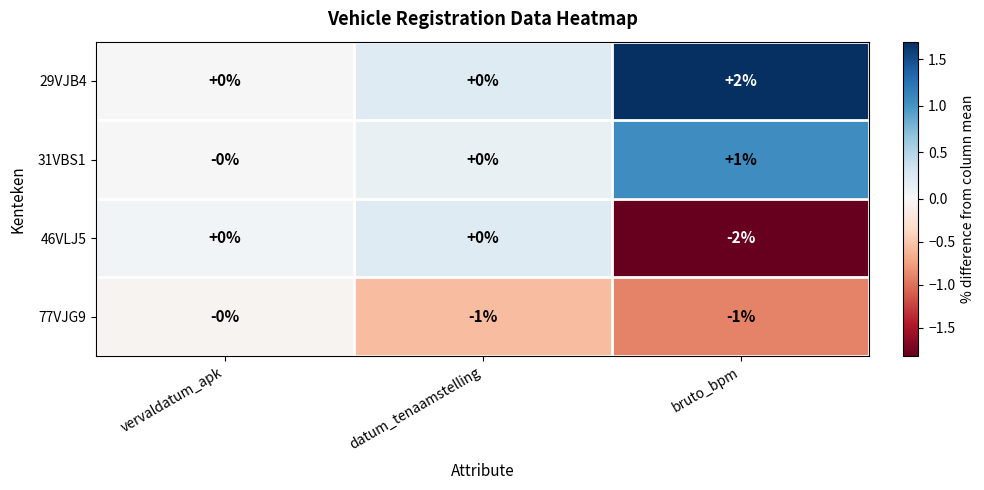

What is the spread (max minus min) of values at bruto_bpm?

4